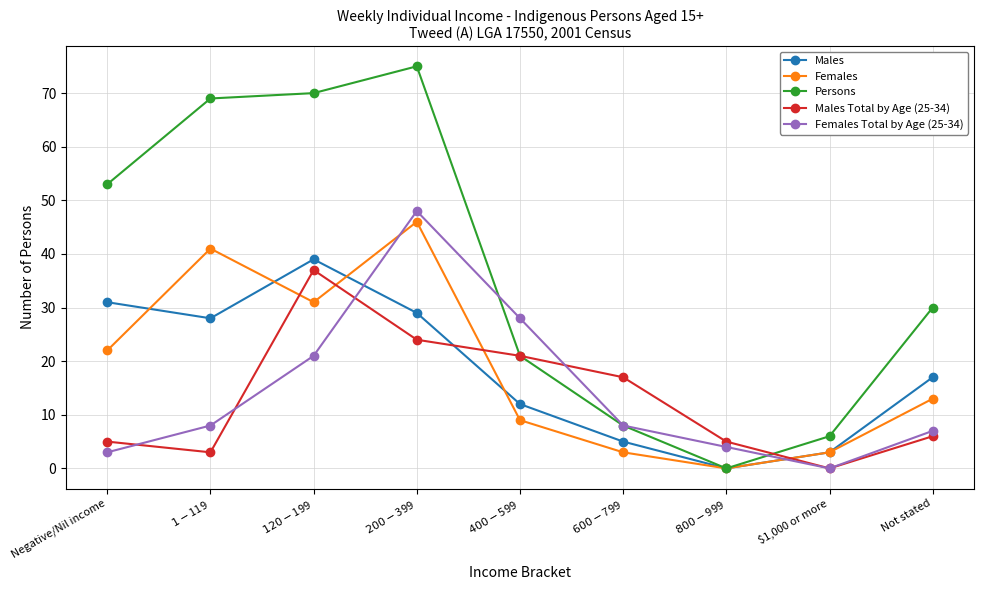

Reading left to right, what are all the values shown in this chart?

Males: 31	28	39	29	12	5	0	3	17
Females: 22	41	31	46	9	3	0	3	13
Persons: 53	69	70	75	21	8	0	6	30
Males Total by Age (25-34): 5	3	37	24	21	17	5	0	6
Females Total by Age (25-34): 3	8	21	48	28	8	4	0	7